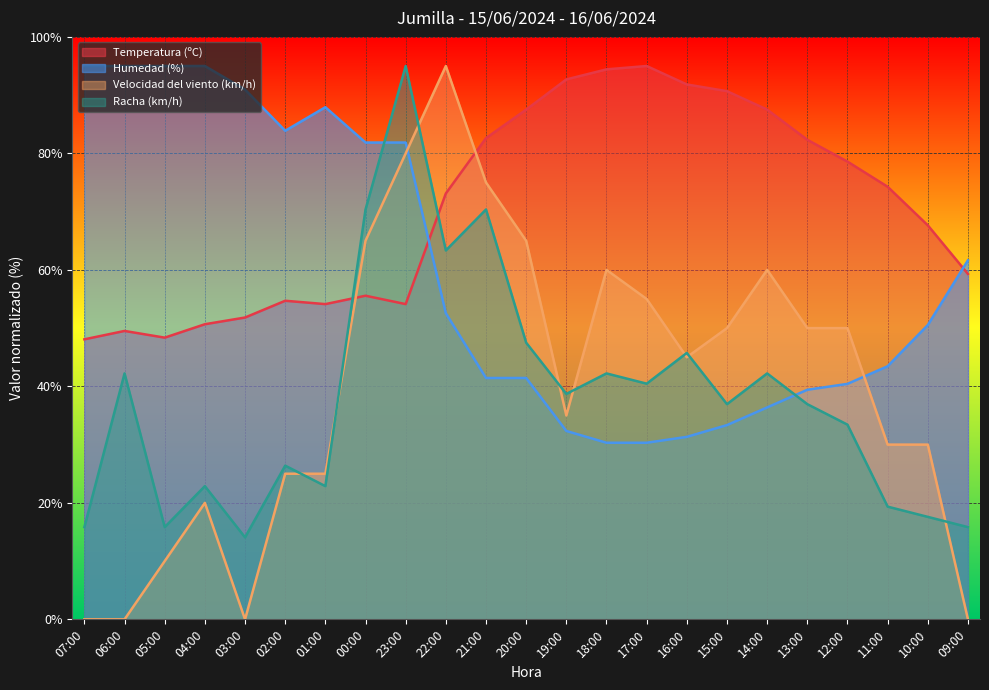

After their last crossing, which series has the higher values: Velocidad del viento (km/h) or Temperatura (ºC)?

Temperatura (ºC)